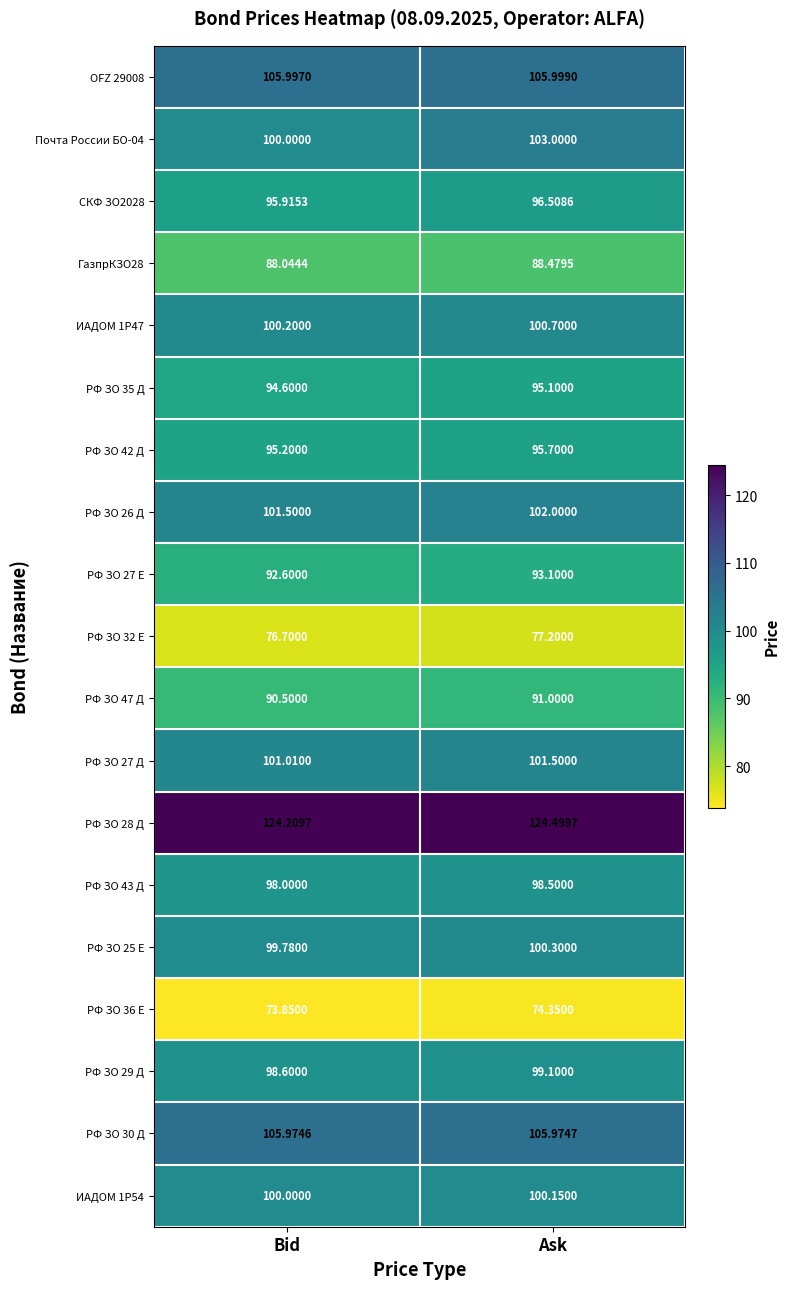

At which label does РФ ЗО 42 Д reach its minimum?

Bid